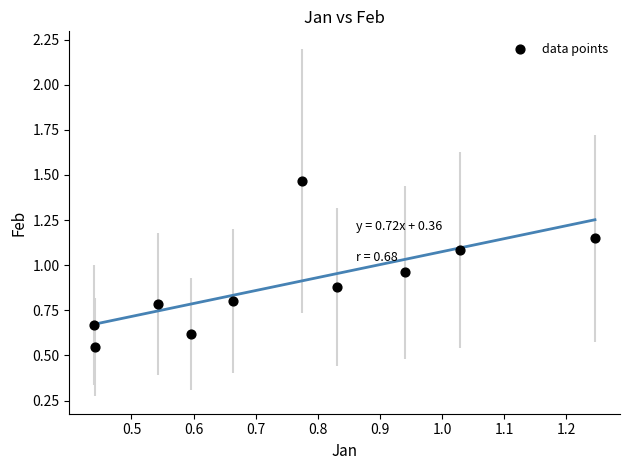

What is the range of X values (max minus min)?

0.8